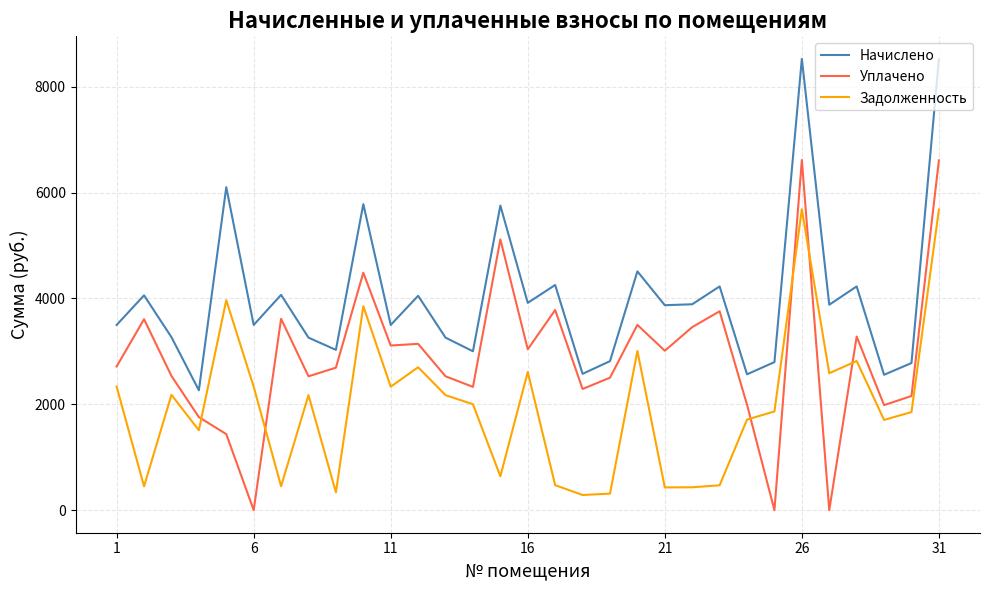

What is the maximum value for Задолженность?

5685.1